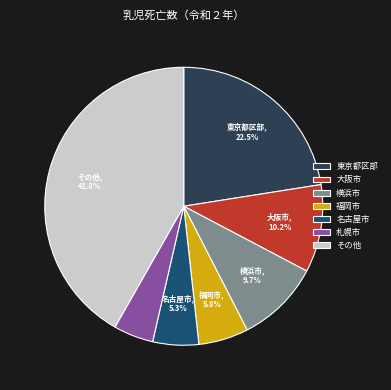

Does 福岡市 represent more than half of the total?

No